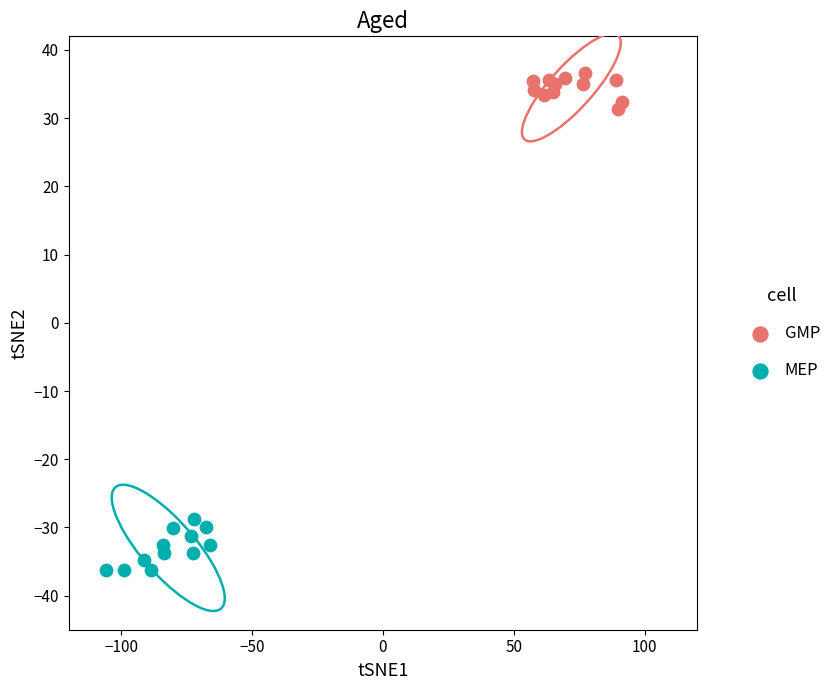

Which series has the widest spread of Y values?

MEP